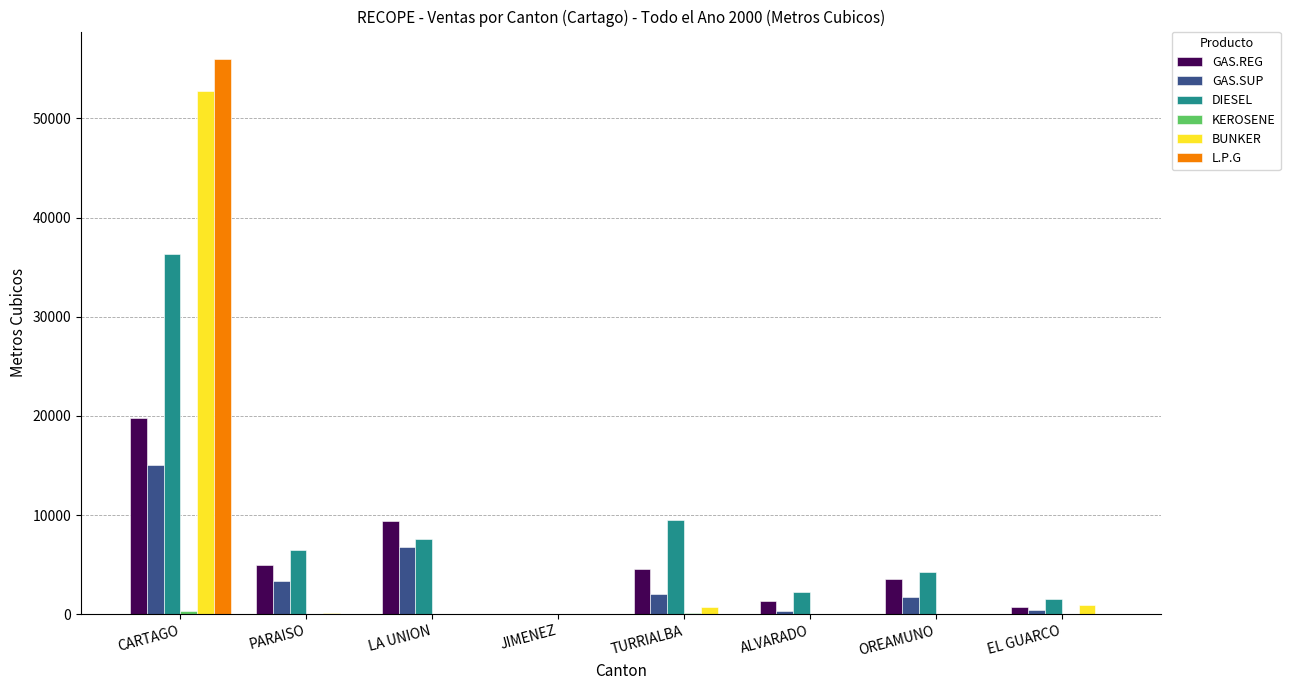

Are the bars horizontal?

No